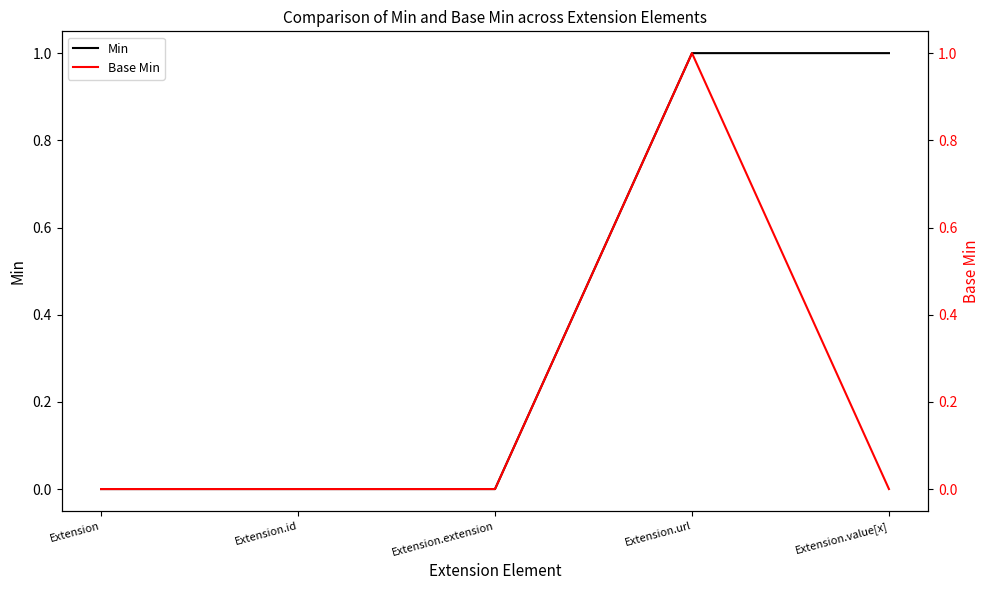

Reading left to right, list all the values displayed in this chart.

Min: Extension=0	Extension.id=0	Extension.extension=0	Extension.url=1	Extension.value[x]=1
Base Min: Extension=0	Extension.id=0	Extension.extension=0	Extension.url=1	Extension.value[x]=0